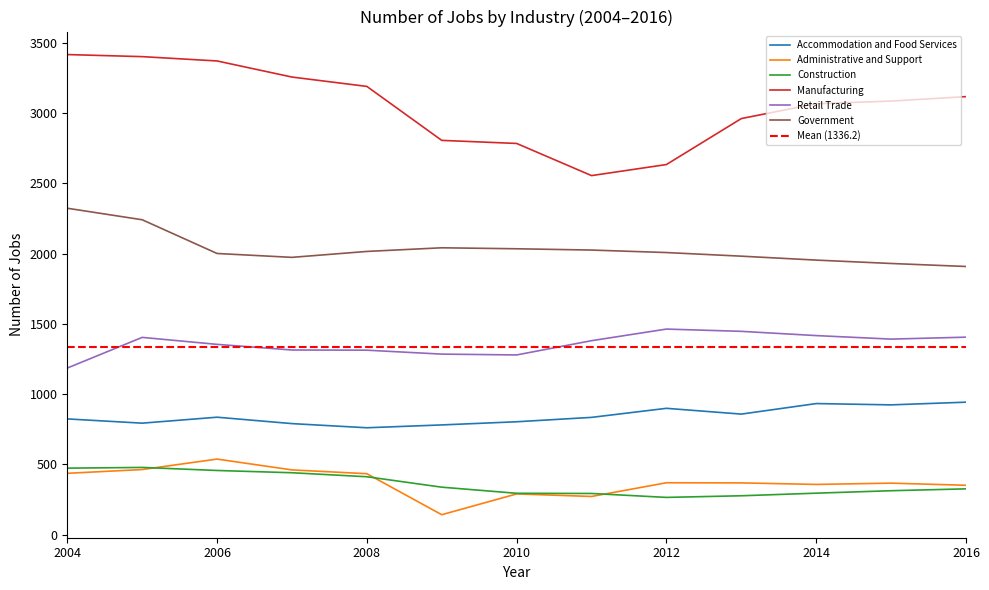

Is the value of Government at 2015 greater than the value of Manufacturing at 2015?

No